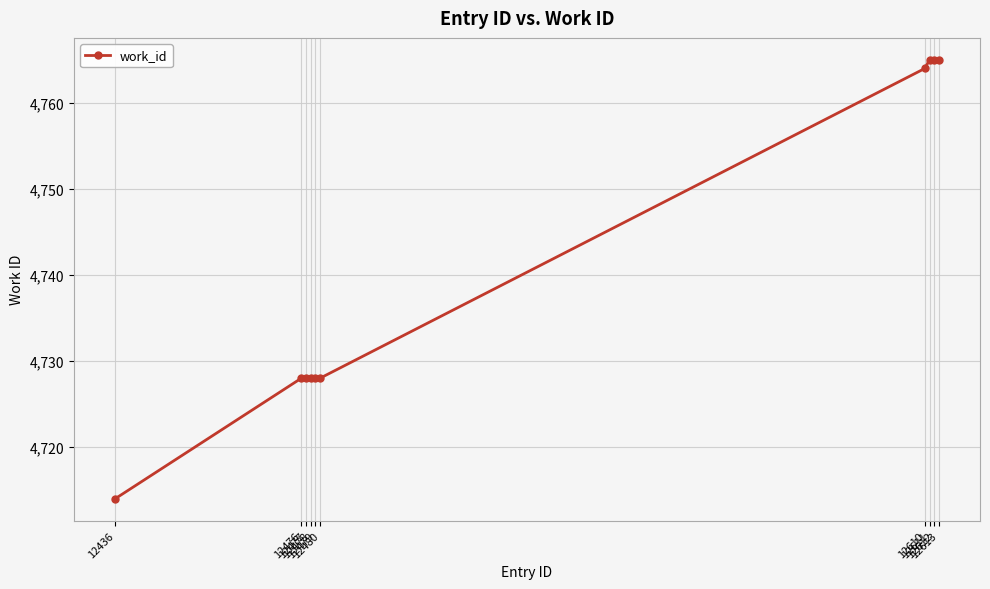

What is the smallest value displayed?

4714